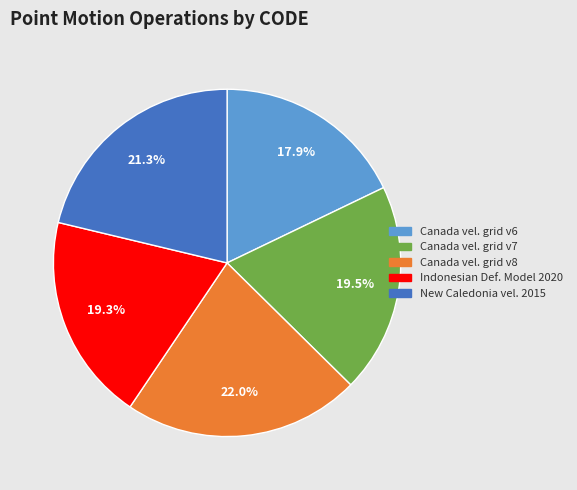

Is there a majority slice in this chart?

No